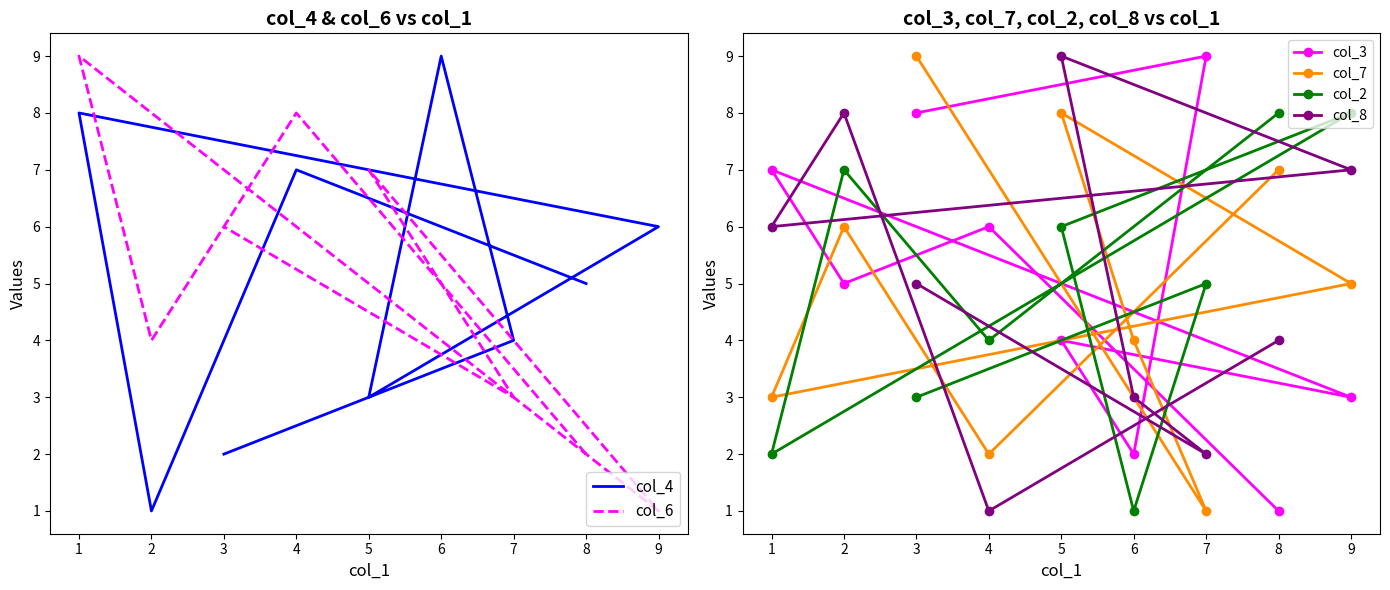

The value of col_2 at 5 is 6. True or false?

True